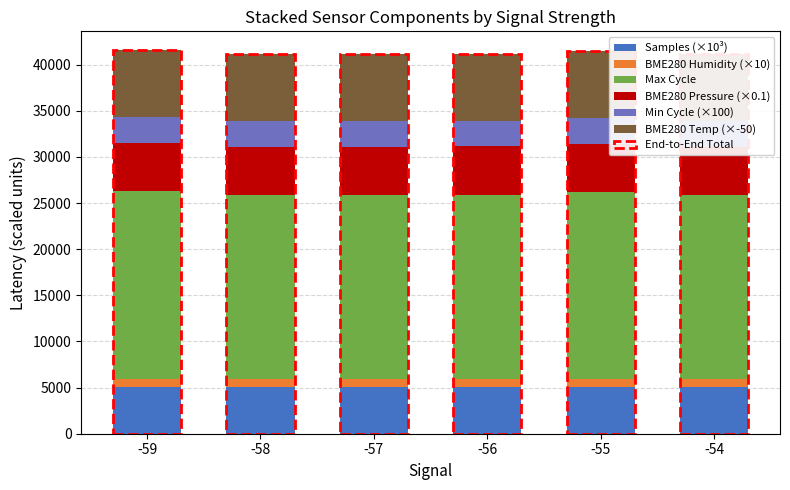

Is the value of Min Cycle (×100) at -57 greater than the value of BME280 Humidity (×10) at -54?

Yes